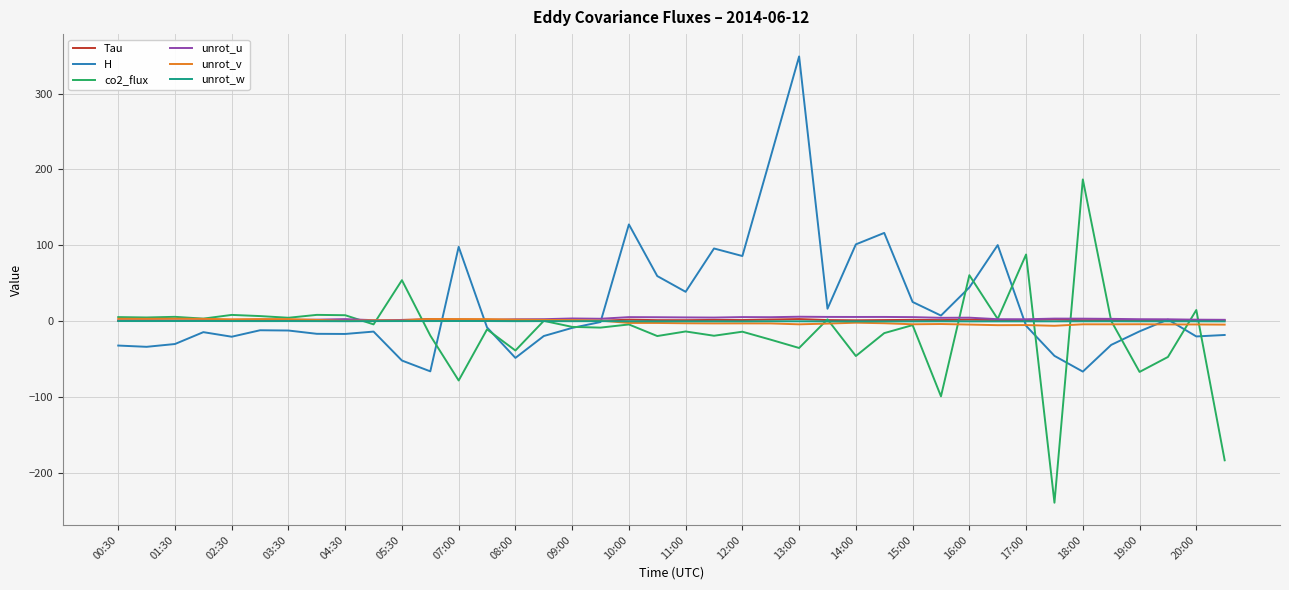

What are all the series names shown in the legend?

Tau, H, co2_flux, unrot_u, unrot_v, unrot_w